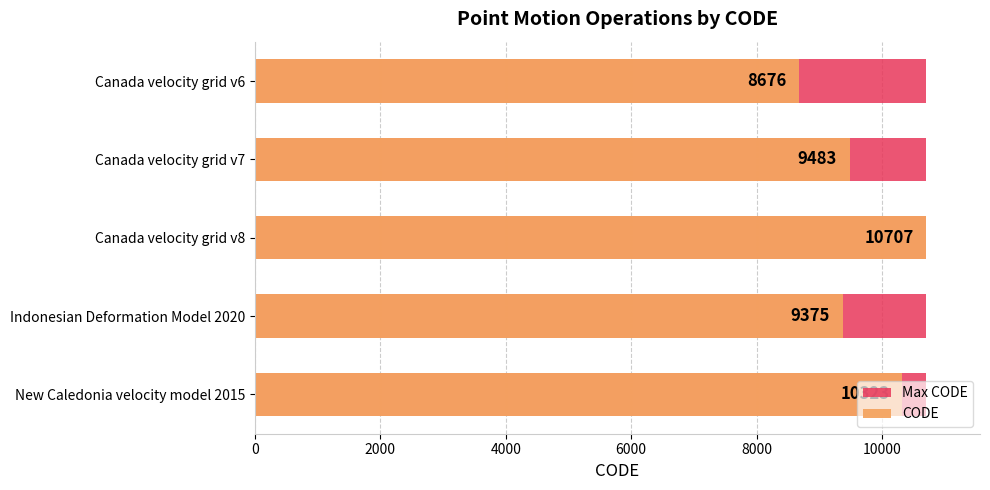

What are all the series names shown in the legend?

Max CODE, CODE